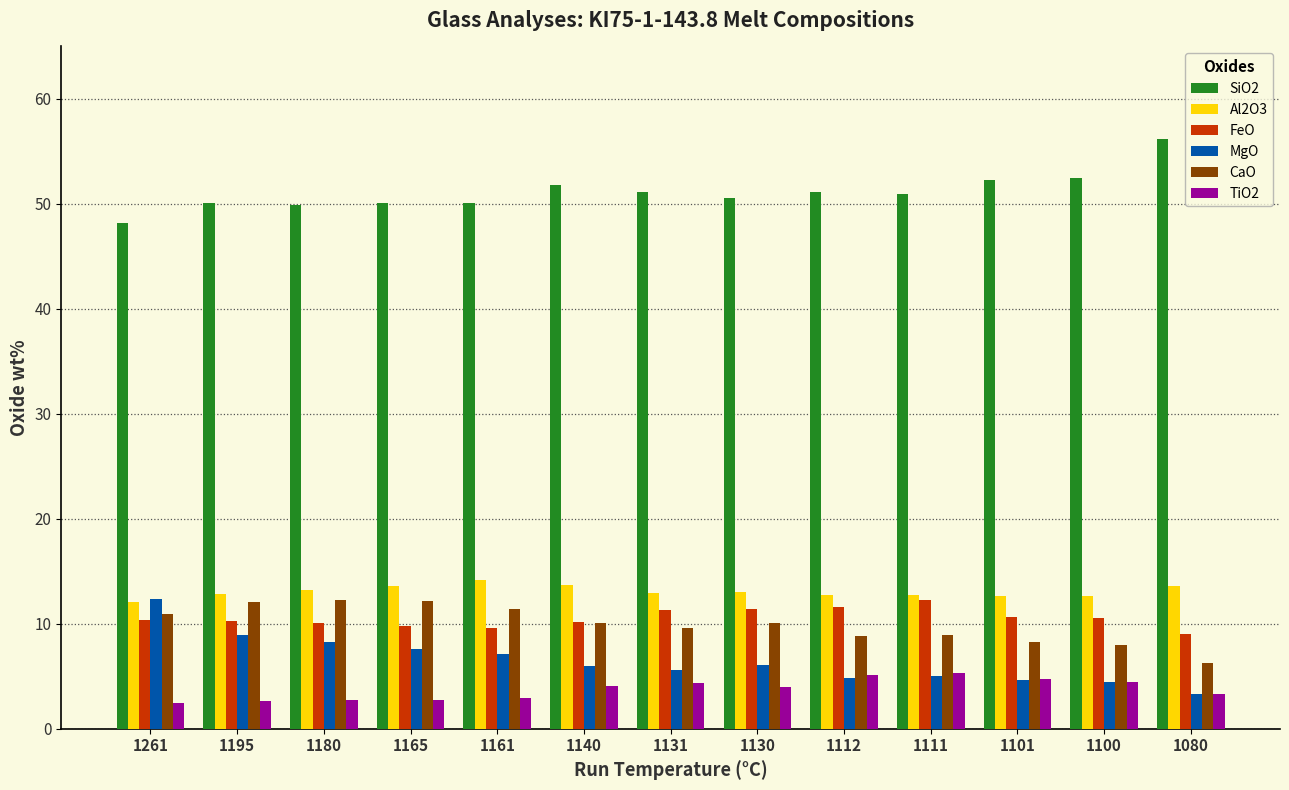

True or false: TiO2 has a value of 7.7 at 1131.

False